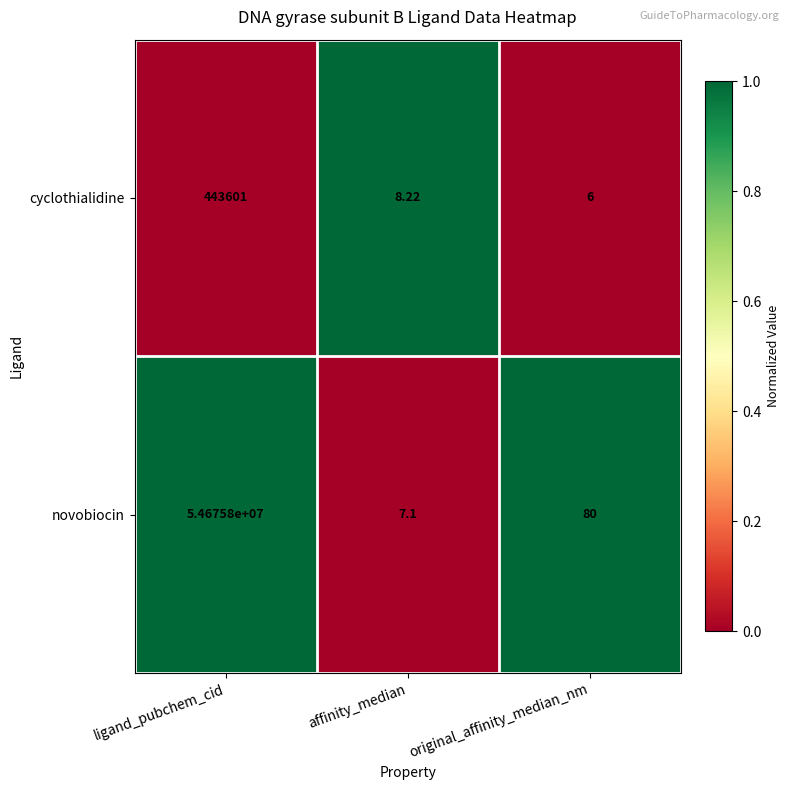

List the series in order of their peak value, highest first.

novobiocin, cyclothialidine